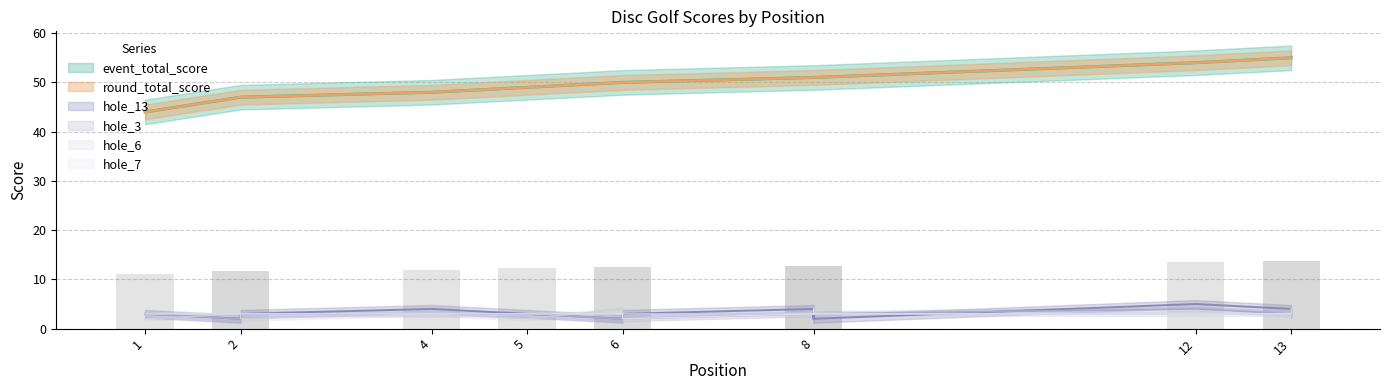

What are all the series names shown in the legend?

event_total_score, round_total_score, hole_13, hole_3, hole_6, hole_7